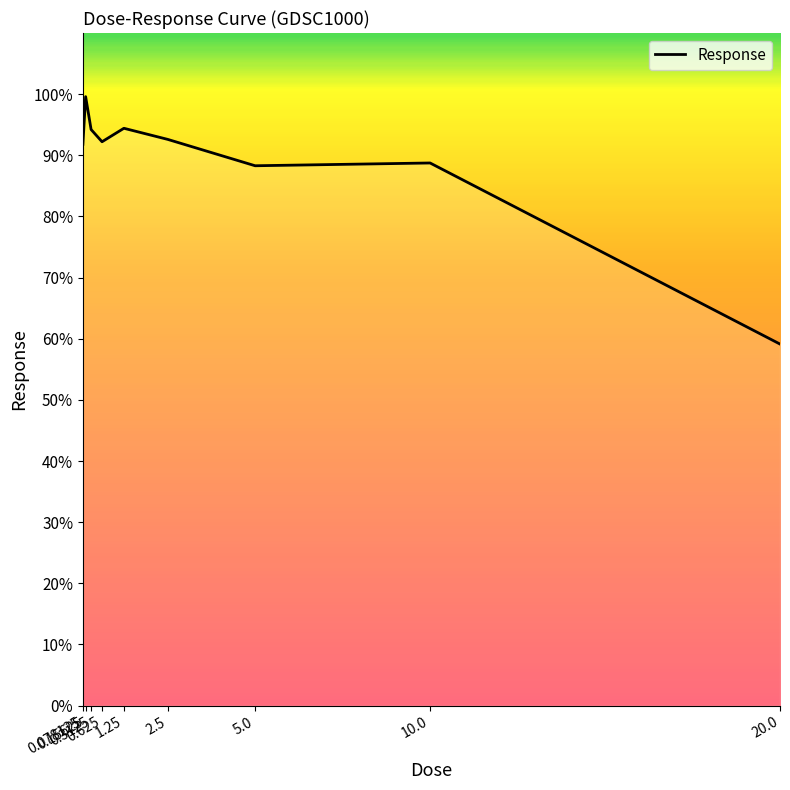

What is the minimum value shown in the chart?

59.1